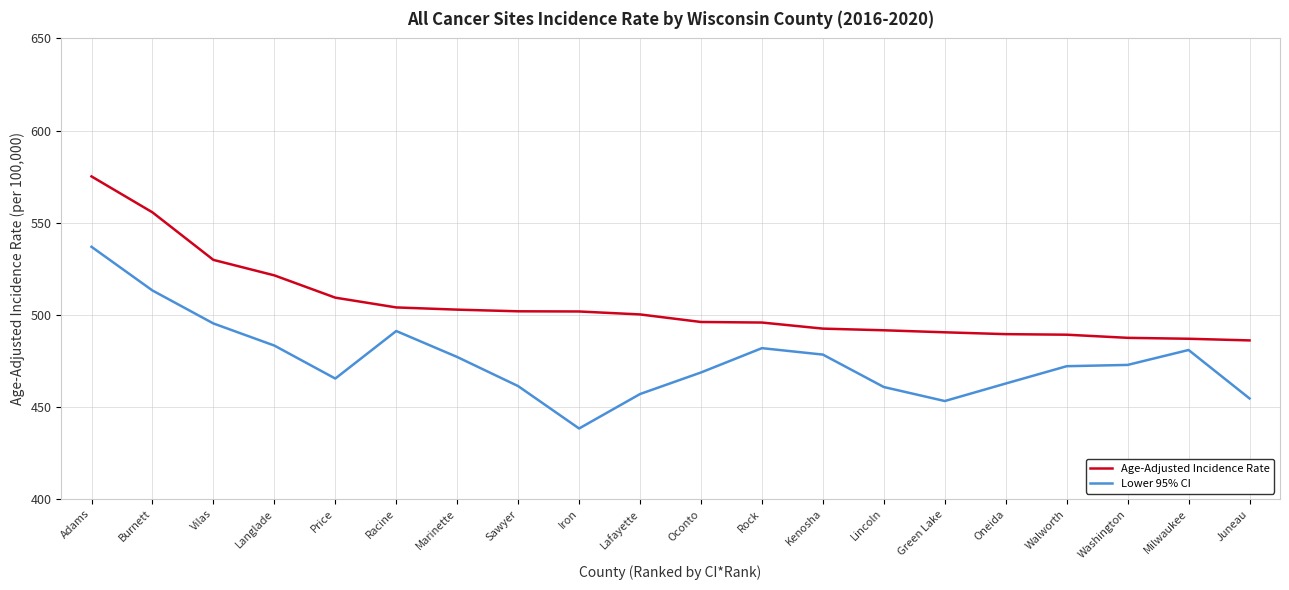

Which category has the highest value in the Lower 95% CI series?

Adams